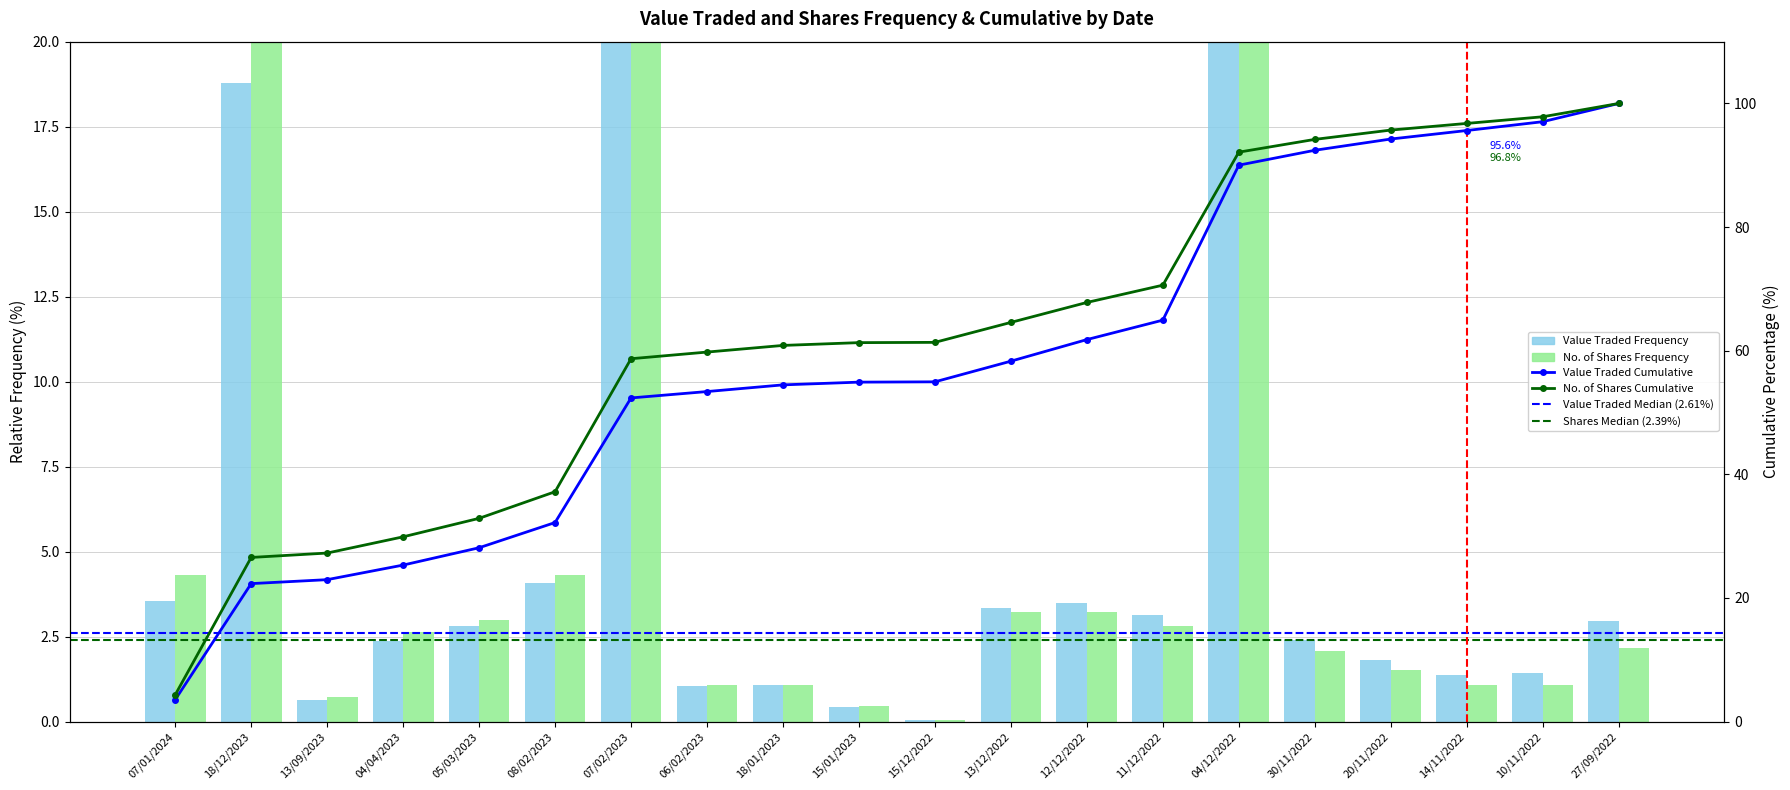

What is the label of the 2nd bar from the right?

10/11/2022